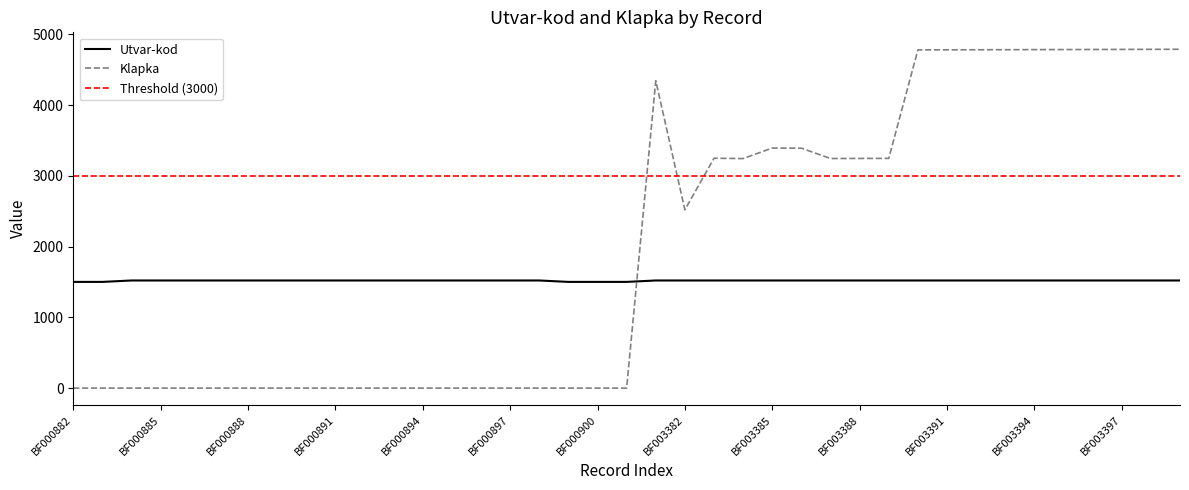

How many interior local peaks does the Klapka series have?

3